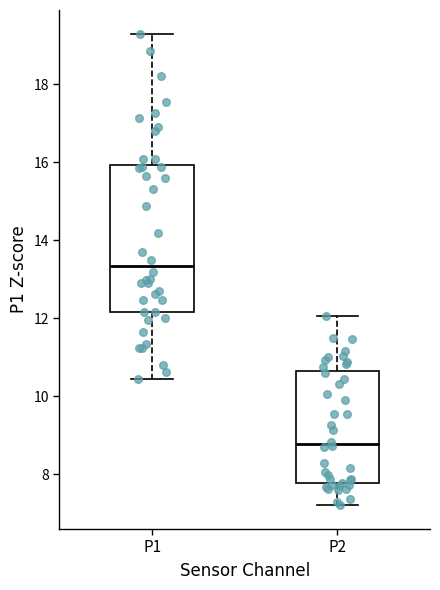

Which box's median line is the lowest?

P2